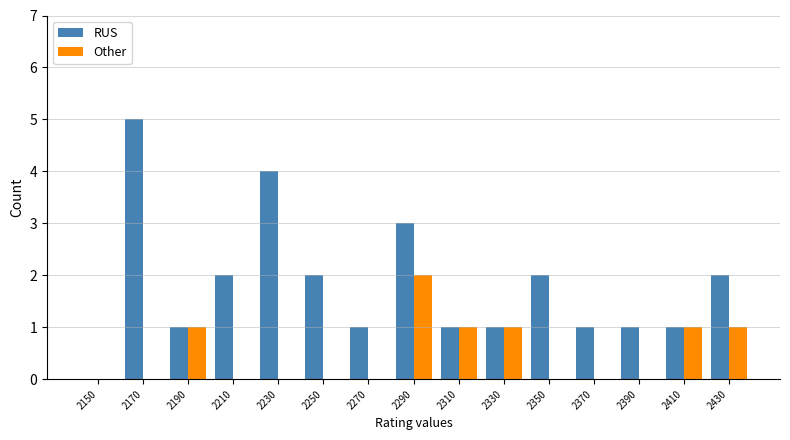

What is the sum of the RUS values at 2310 and 2210?

3